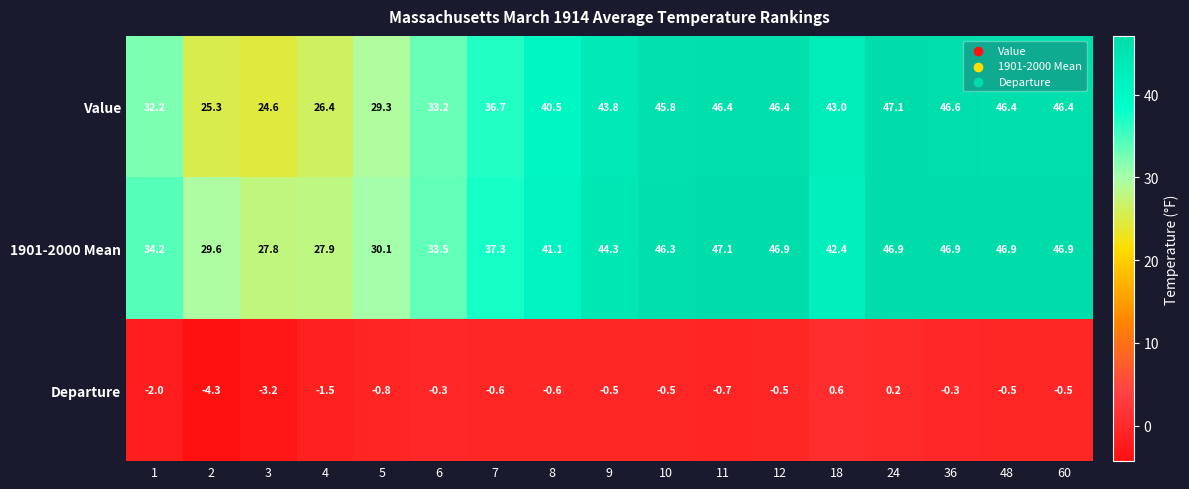

What value does the Departure series have at 1?

-2.0